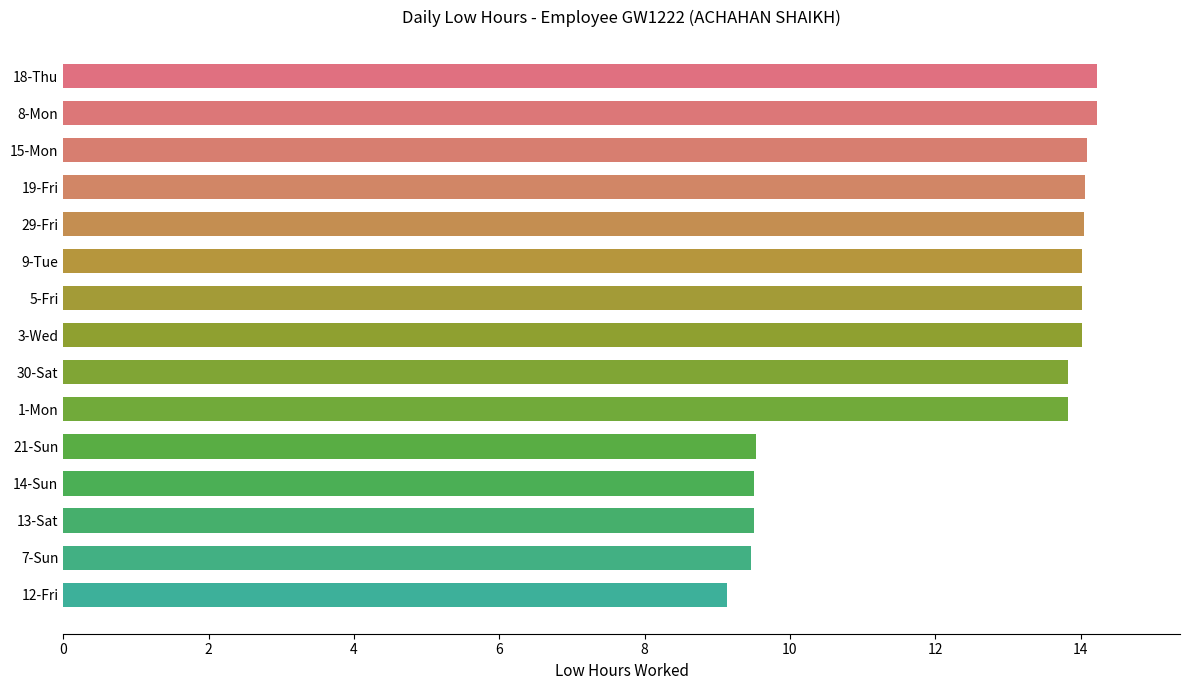

What is the ratio of the value at 29-Fri to the value at 13-Sat?

1.5